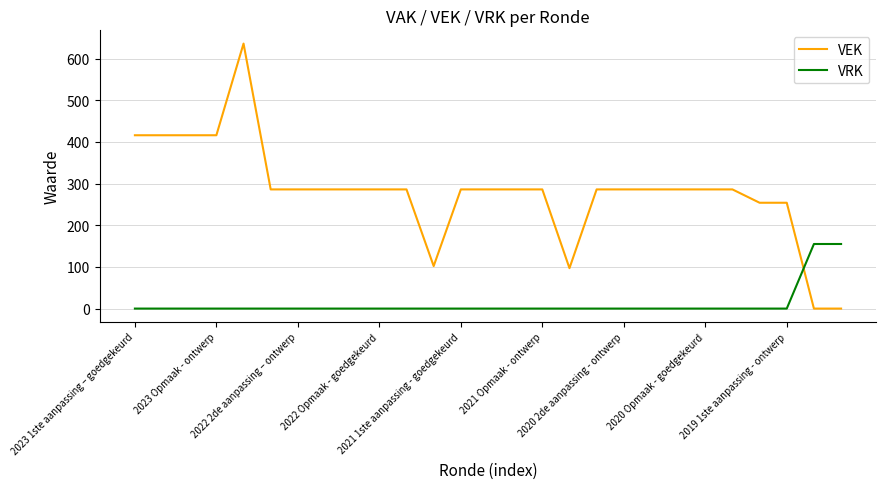

Does the chart display data point markers on the line(s)?

No